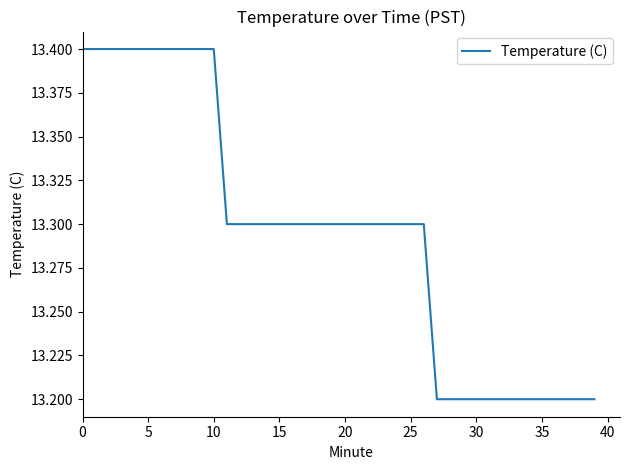

What is the smallest value displayed?

13.2